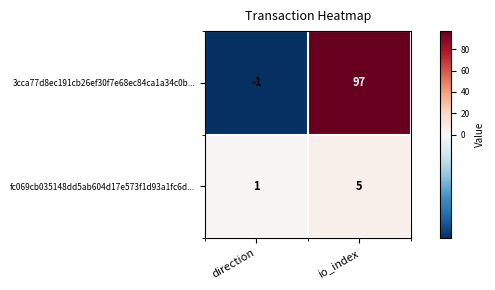

At which category is the sum across all series the highest?

io_index